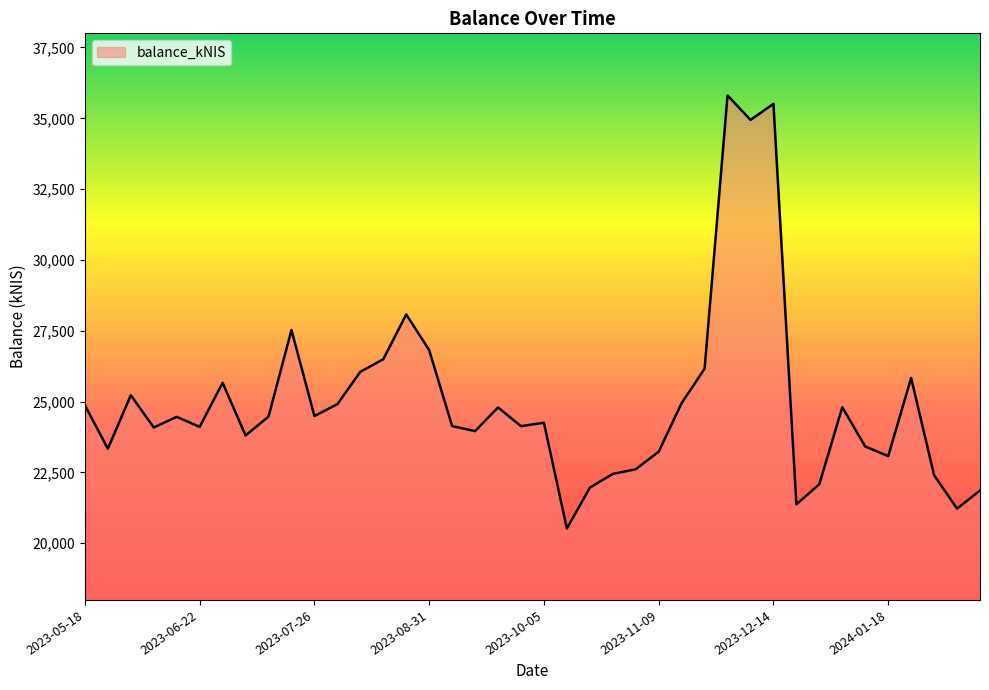

What is the maximum value shown in the chart?

35808.1